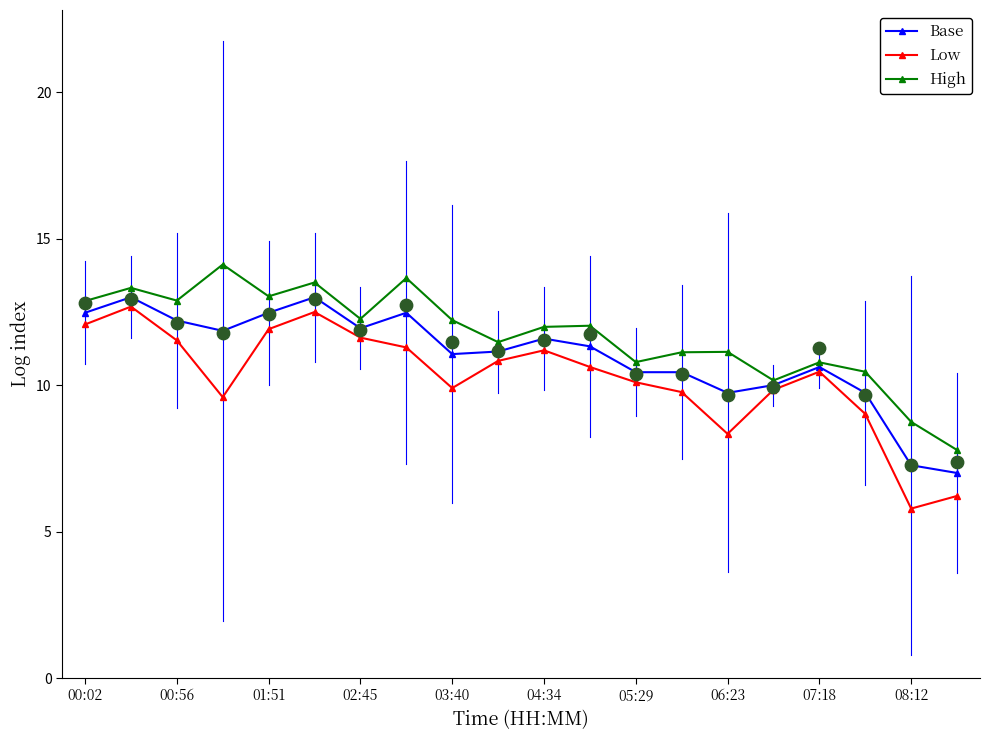

Which series contains the highest Y value?

High